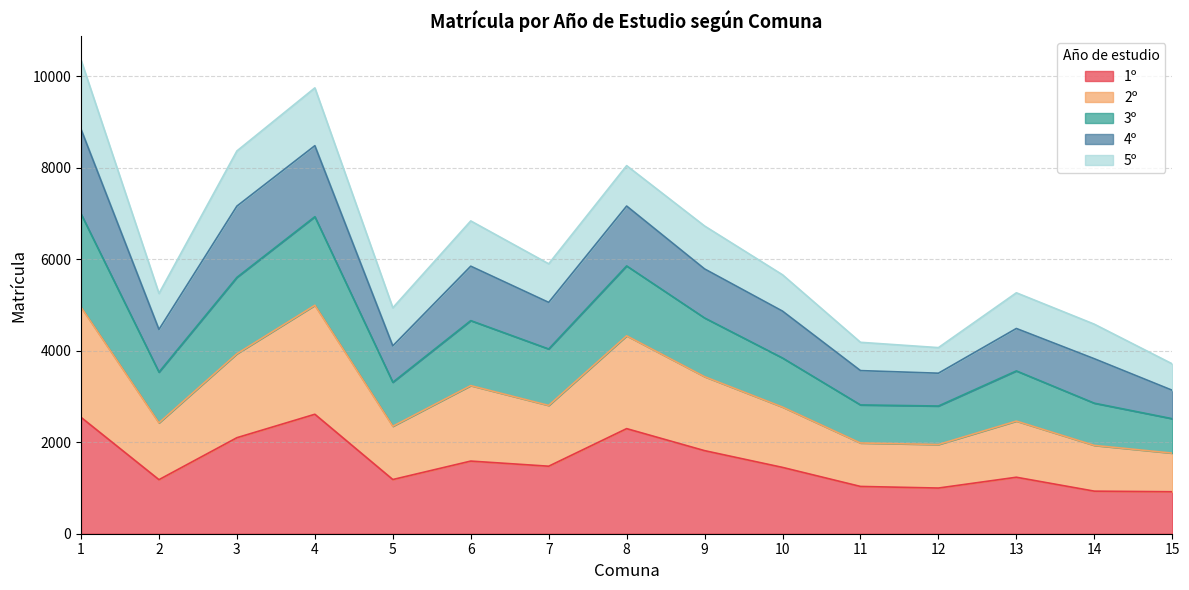

What is the total value across all series at 6?

6834